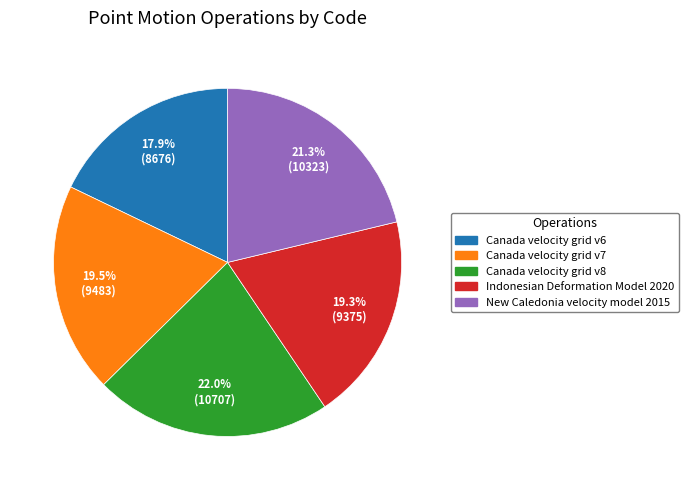

Is the sum of Canada velocity grid v8 and New Caledonia velocity model 2015 greater than half?

No